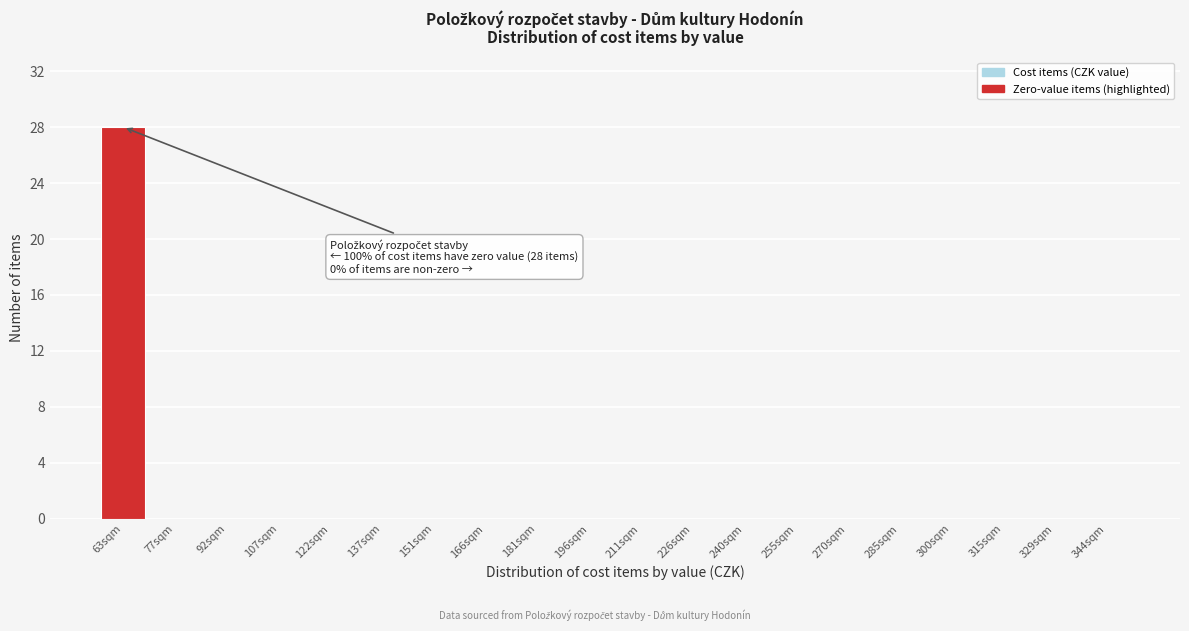

Reading left to right, list all the values displayed in this chart.

63sqm=28	77sqm=0	92sqm=0	107sqm=0	122sqm=0	137sqm=0	151sqm=0	166sqm=0	181sqm=0	196sqm=0	211sqm=0	226sqm=0	240sqm=0	255sqm=0	270sqm=0	285sqm=0	300sqm=0	315sqm=0	329sqm=0	344sqm=0